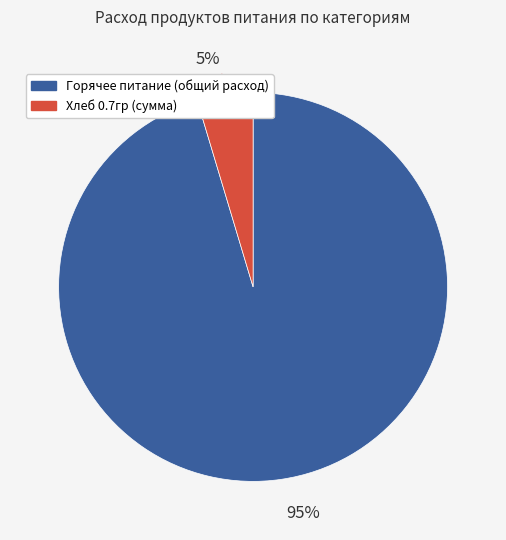

Which category has the smallest portion of the pie?

Хлеб 0.7гр (сумма)